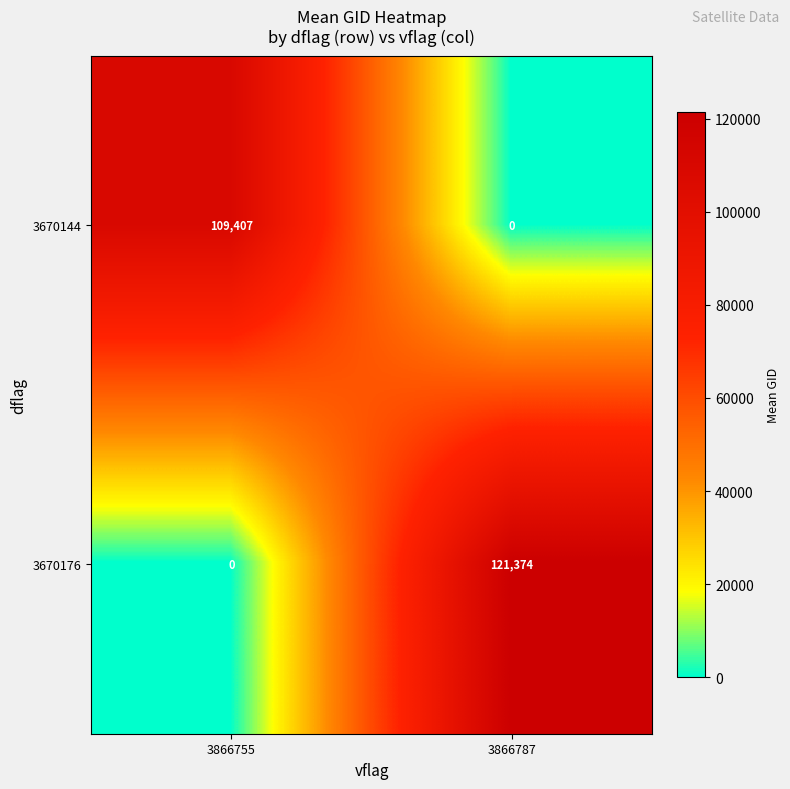

At which label is 3670176 closest to 60687?

3866755